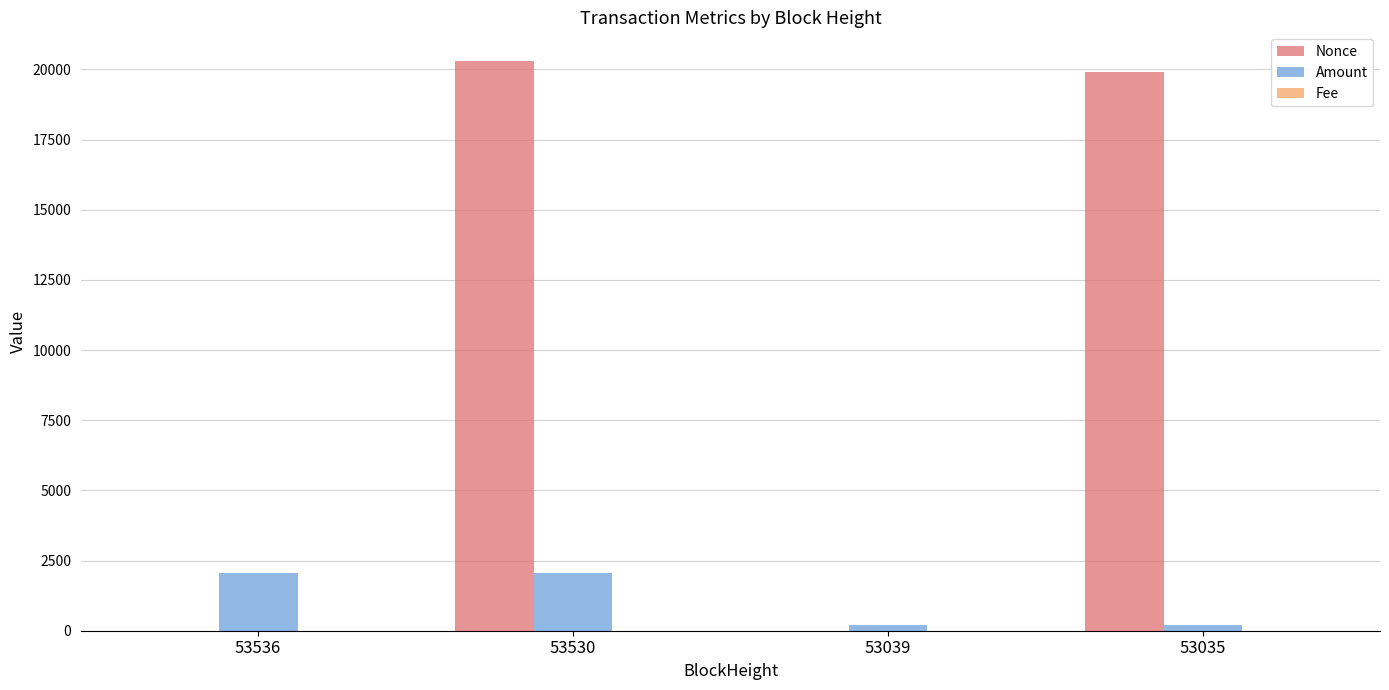

How many categories are shown in the chart?

4